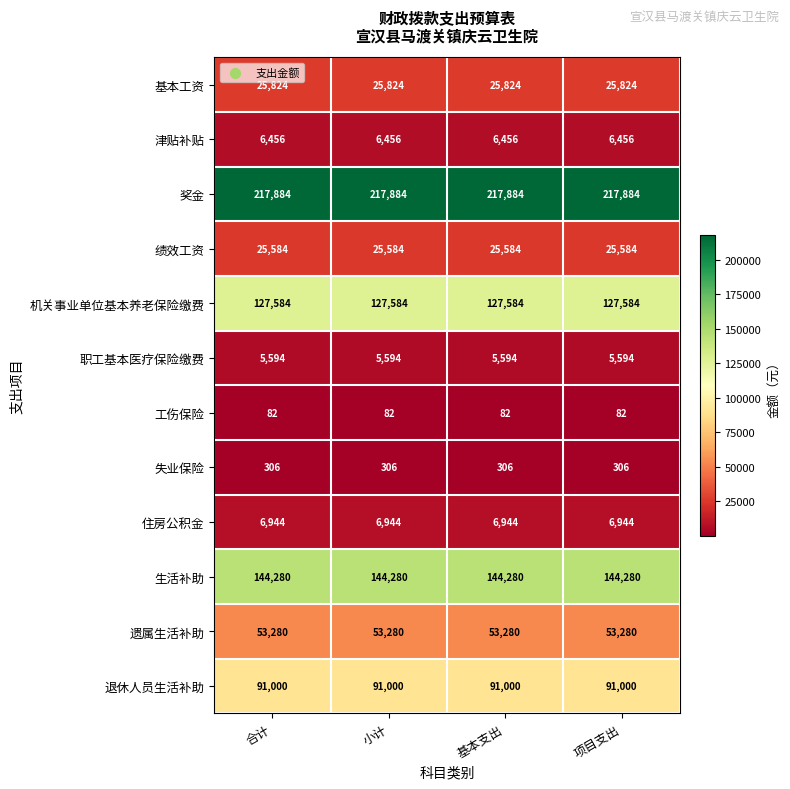

List the series in order of their peak value, highest first.

奖金, 生活补助, 机关事业单位基本养老保险缴费, 退休人员生活补助, 遗属生活补助, 基本工资, 绩效工资, 住房公积金, 津贴补贴, 职工基本医疗保险缴费, 失业保险, 工伤保险